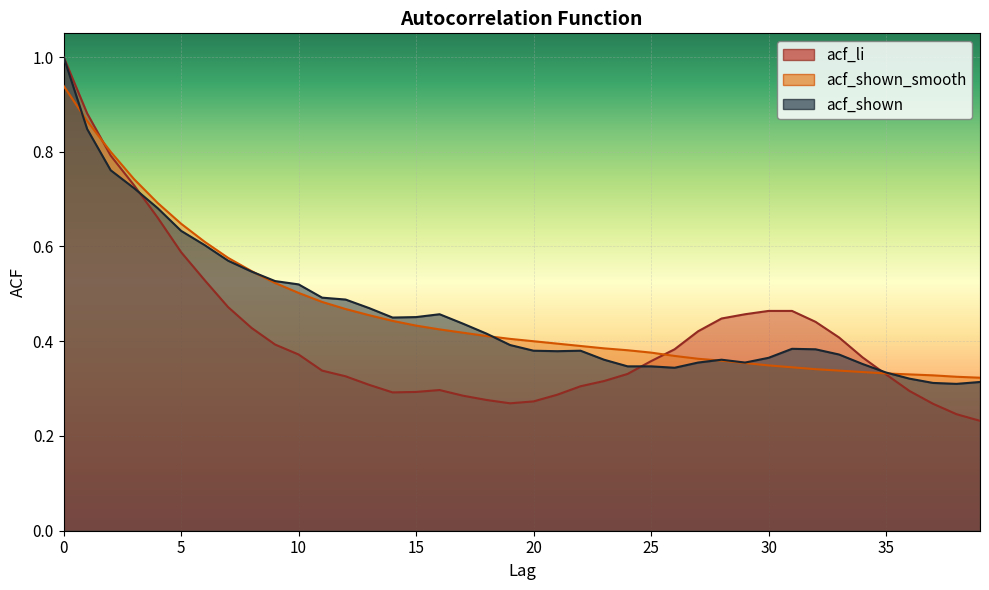

Where is the first local minimum for acf_shown?

14